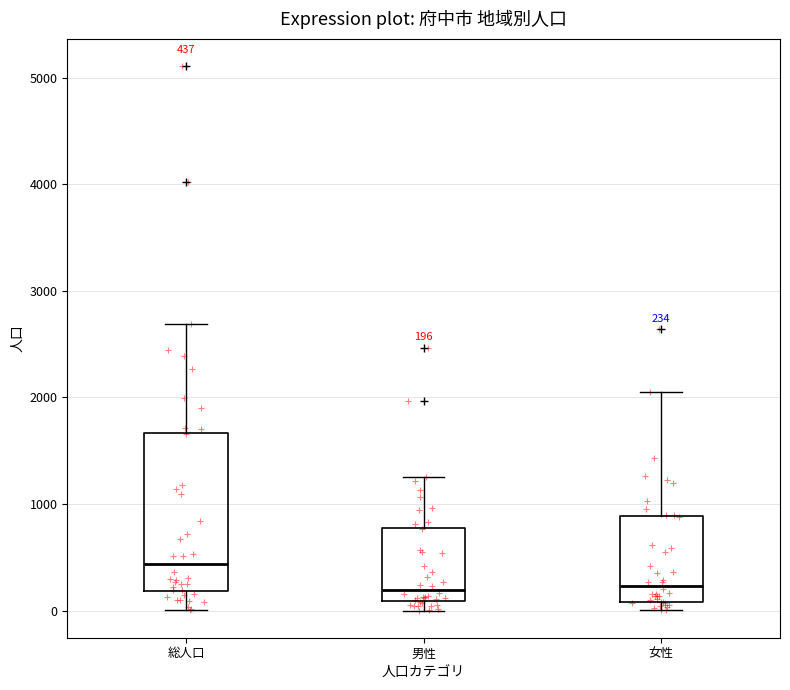

Which box's median line is the highest?

総人口